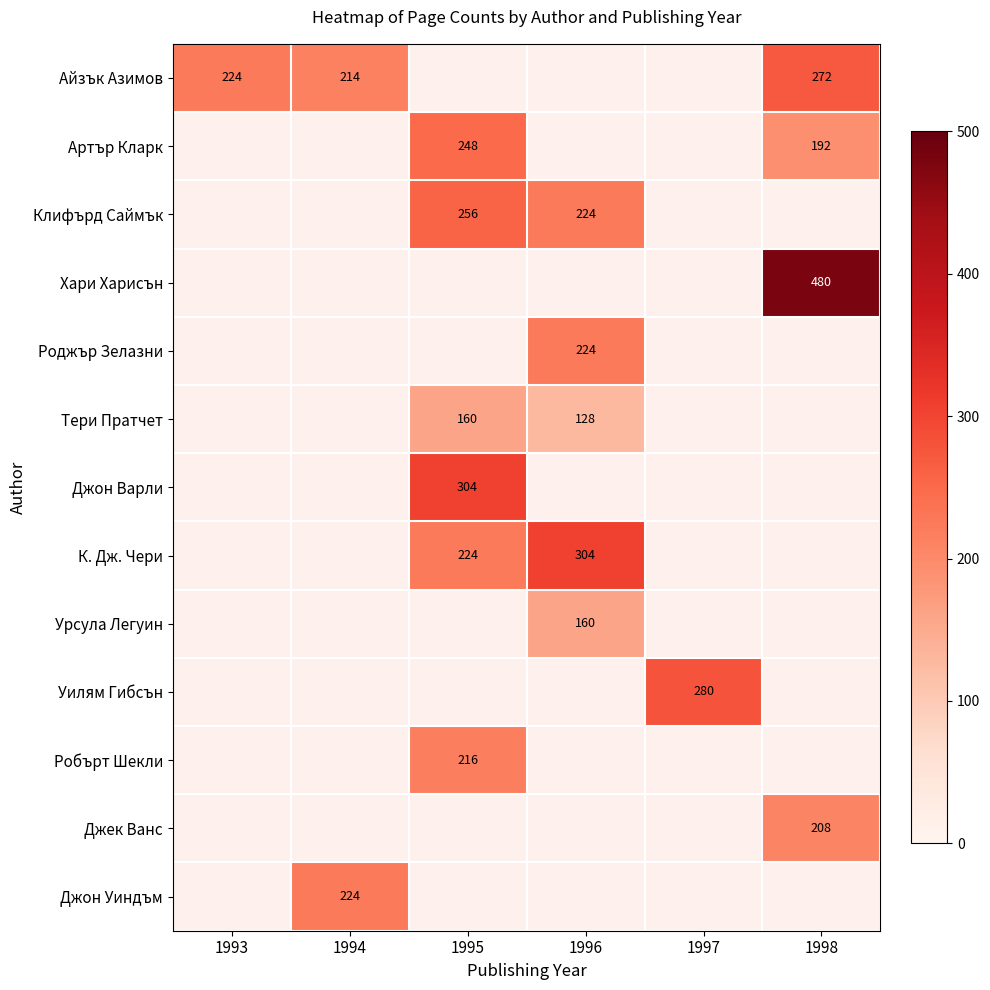

The Айзък Азимов series shows 327 at 1993. True or false?

False